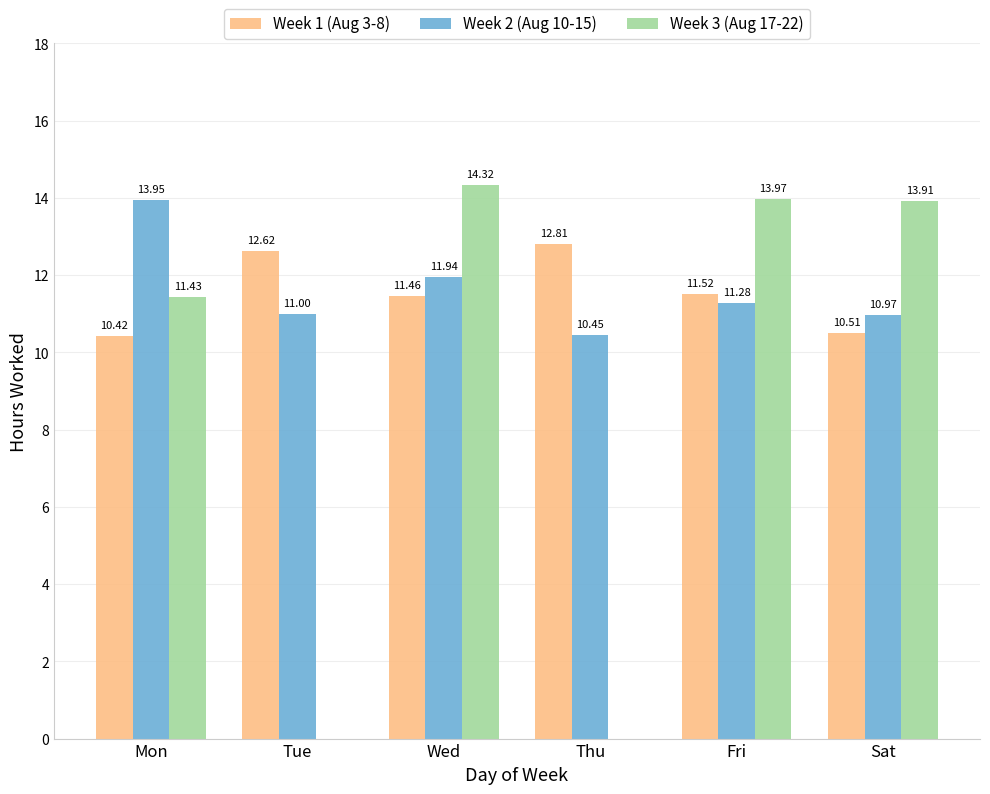

At which label is Week 1 (Aug 3-8) closest to 11?

Wed